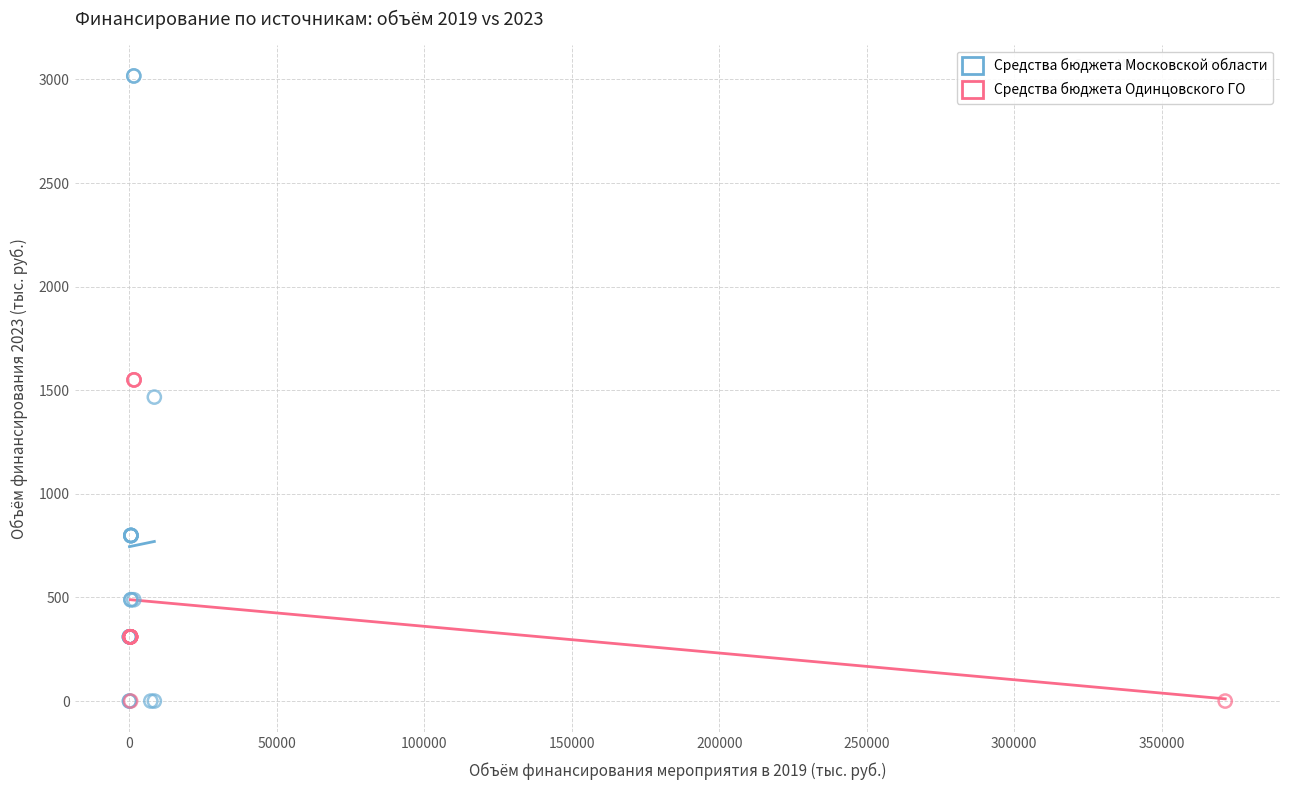

What are all the series names shown in the legend?

Средства бюджета Московской области, Средства бюджета Одинцовского ГО